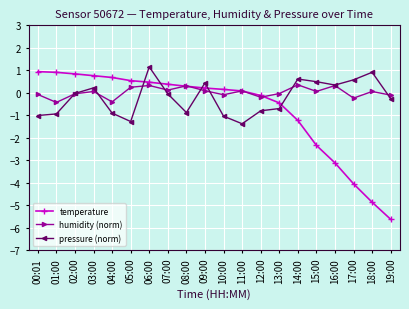

Which label corresponds to the largest value in the chart?

06:00